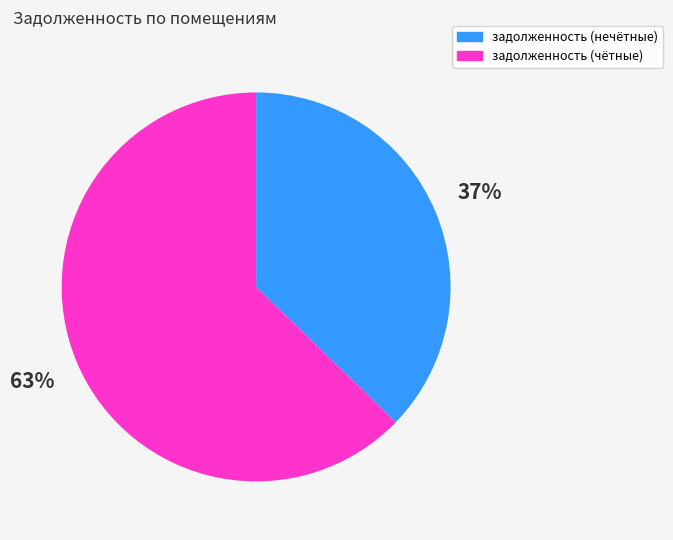

What is the largest slice in the pie chart?

задолженность (чётные)